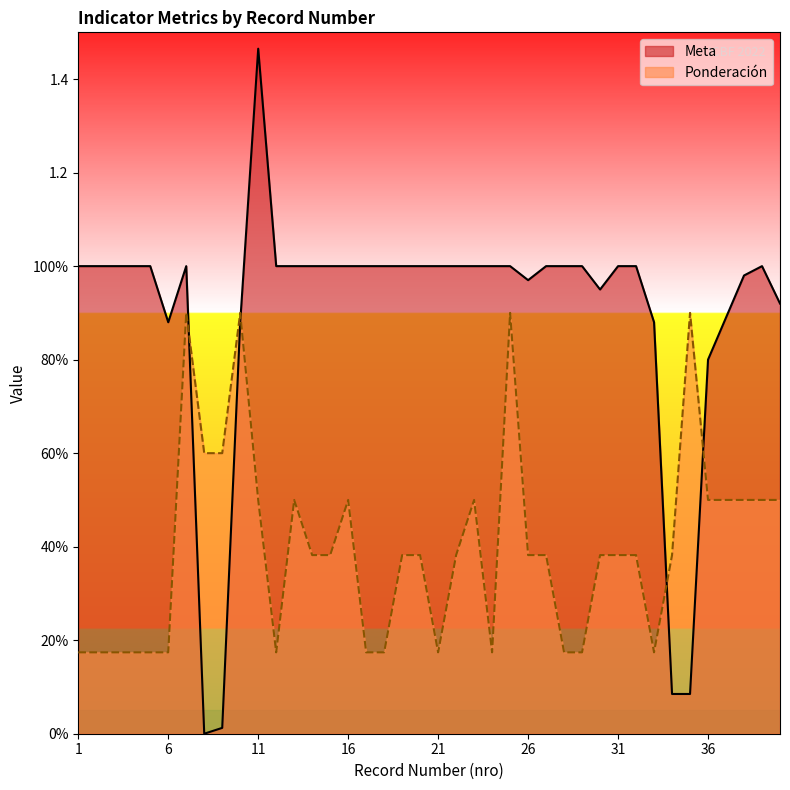

Reading left to right, extract all data points from this chart.

1=0.2	2=0.2	3=0.2	4=0.2	5=0.2	6=0.2	7=0.9	8=0.6	9=0.6	10=0.9	11=0.5	12=0.2	13=0.5	14=0.4	15=0.4	16=0.5	17=0.2	18=0.2	19=0.4	20=0.4	21=0.2	22=0.4	23=0.5	24=0.2	25=0.9	26=0.4	27=0.4	28=0.2	29=0.2	30=0.4	31=0.4	32=0.4	33=0.2	34=0.4	35=0.9	36=0.5	37=0.5	38=0.5	39=0.5	40=0.5